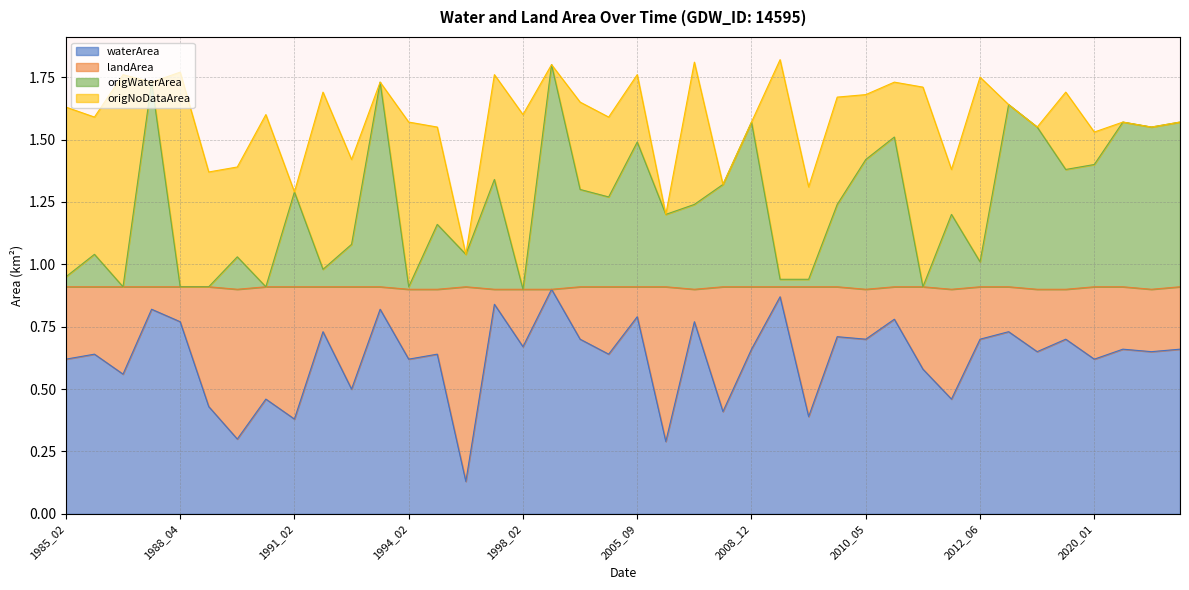

Which has a higher value, 2018_12 or 1998_02?

2018_12